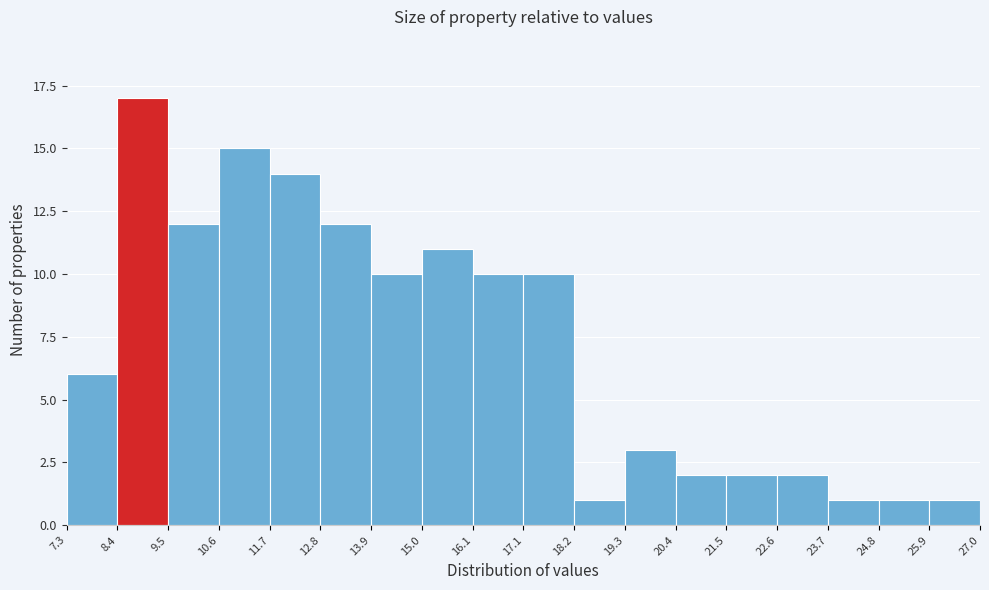

Reading left to right, transcribe this chart: for each bar, give the range it covers on the x-axis and its height. The values are not printed on the chart, so give them approximately, as read against the axis.

7.3 to 8.4: 6
8.4 to 9.5: 17
9.5 to 10.6: 12
10.6 to 11.7: 15
11.7 to 12.8: 14
12.8 to 13.9: 12
13.9 to 15.0: 10
15.0 to 16.1: 11
16.1 to 17.1: 10
17.1 to 18.2: 10
18.2 to 19.3: 1
19.3 to 20.4: 3
20.4 to 21.5: 2
21.5 to 22.6: 2
22.6 to 23.7: 2
23.7 to 24.8: 1
24.8 to 25.9: 1
25.9 to 27.0: 1